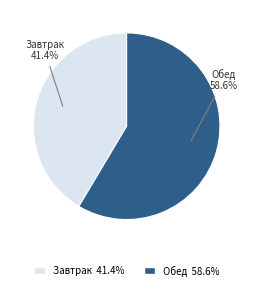

Rank the categories by value from lowest to highest.

Завтрак, Обед